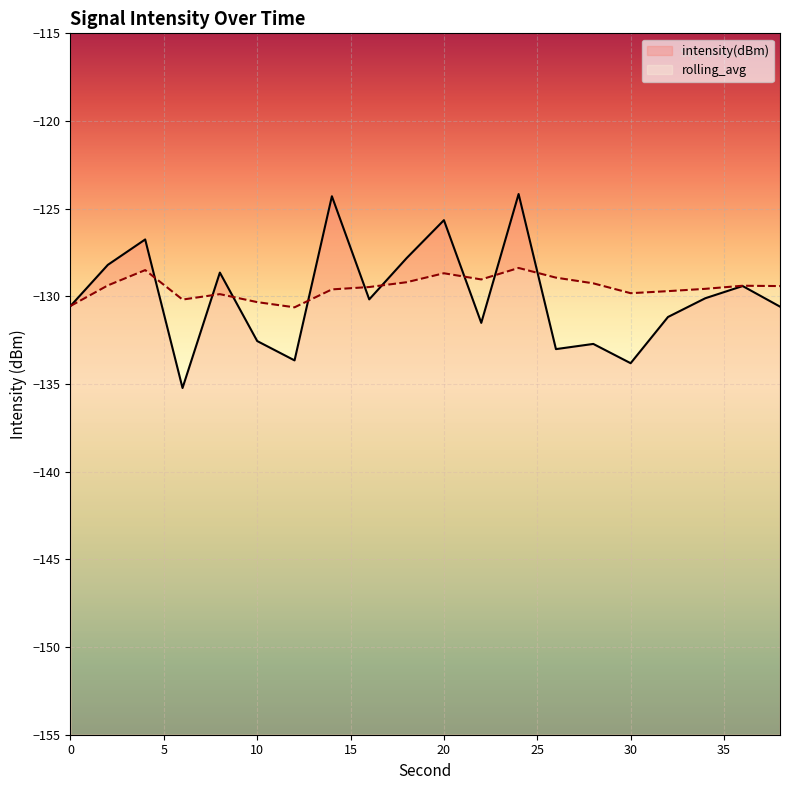

True or false: intensity(dBm) has a value of -131.2 at 32.

True